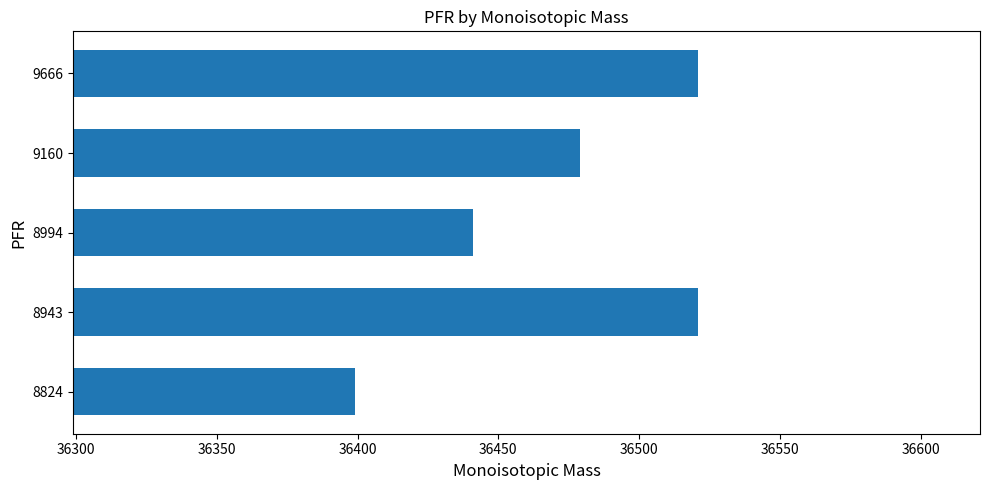

Read the value at 8943.

36521.0